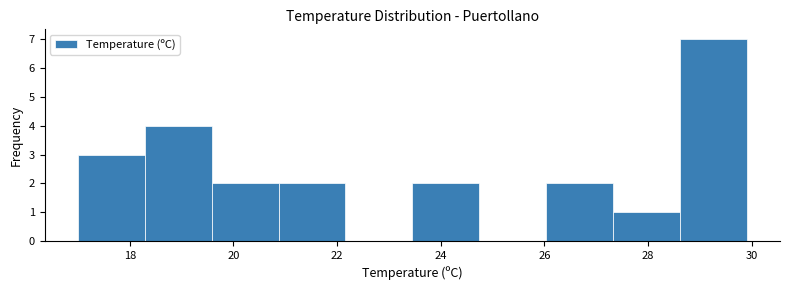

Over which range of the x-axis is the bar tallest?

28.6 to 30.0